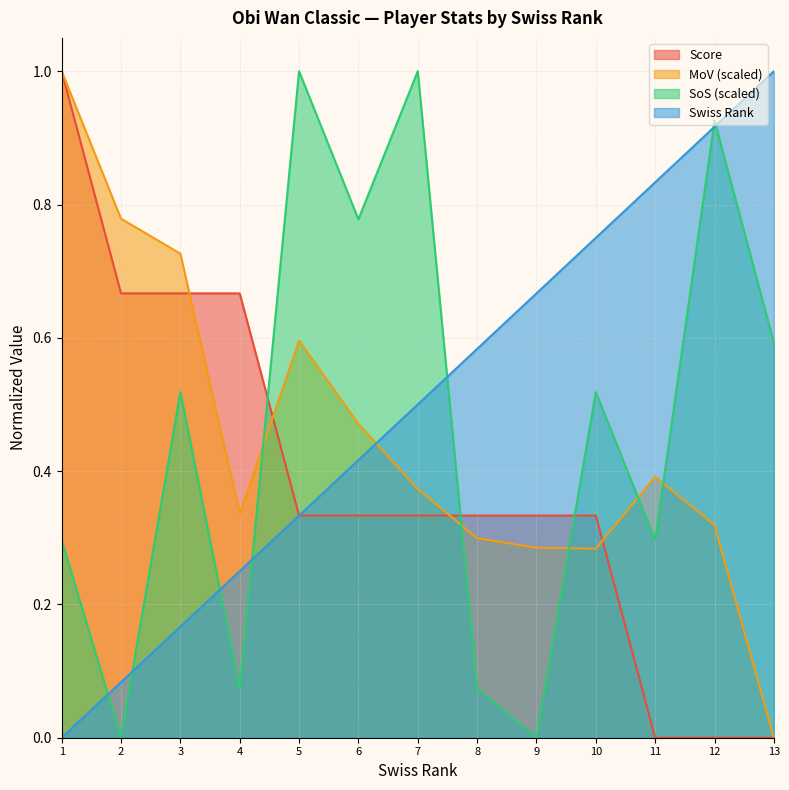

Which series ends up on top after the final intersection of mov and swiss_rank?

swiss_rank